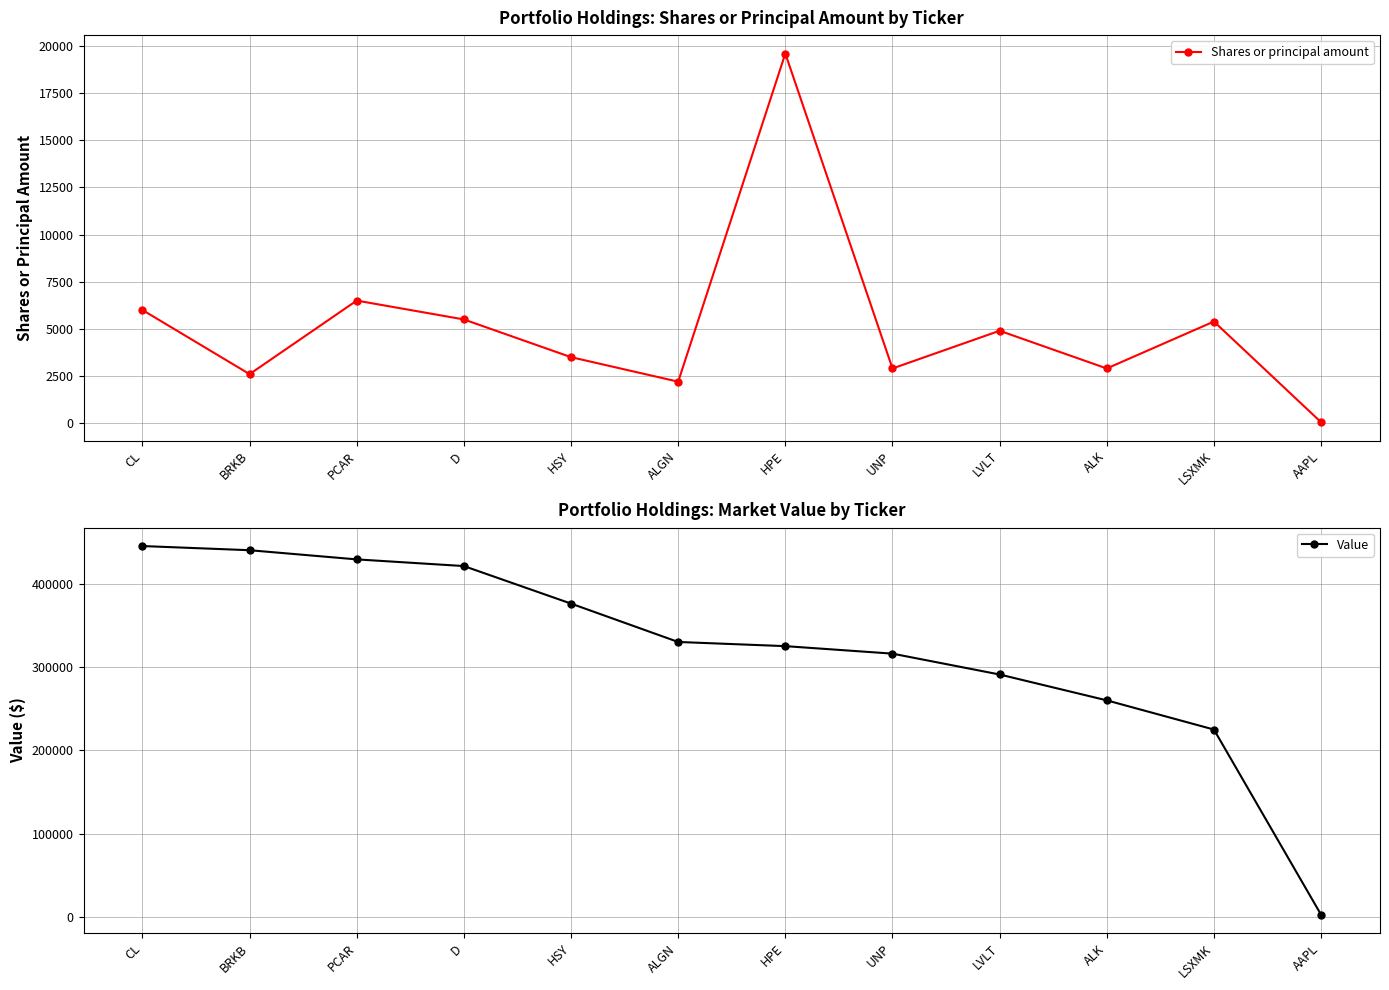

True or false: Shares or principal amount and Value intersect in this chart.

False